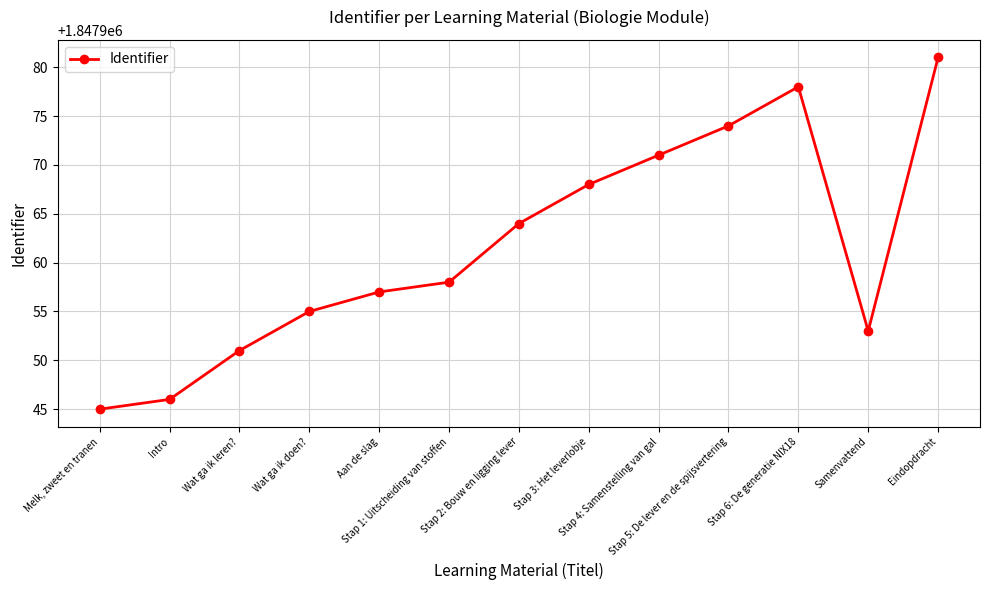

What is the greatest value displayed?

1847981